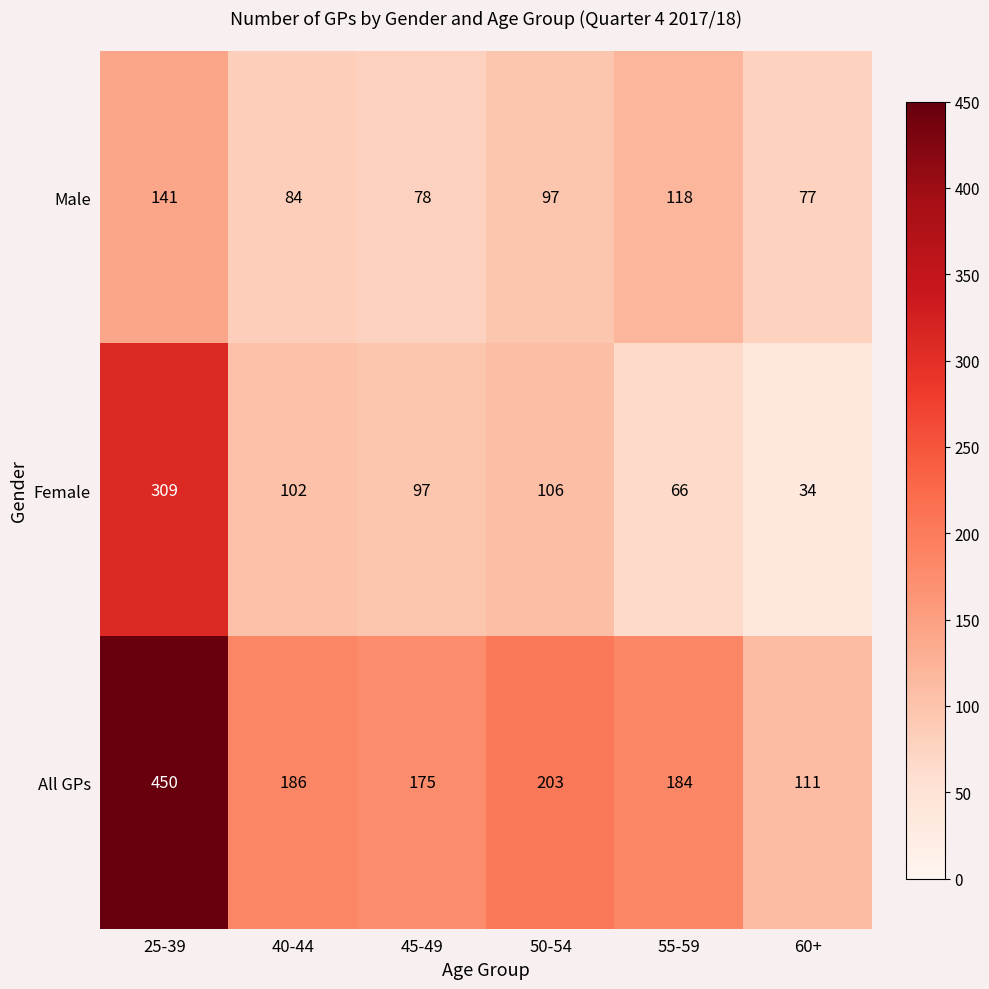

What is the difference between the maximum and minimum values in the All GPs series?

339